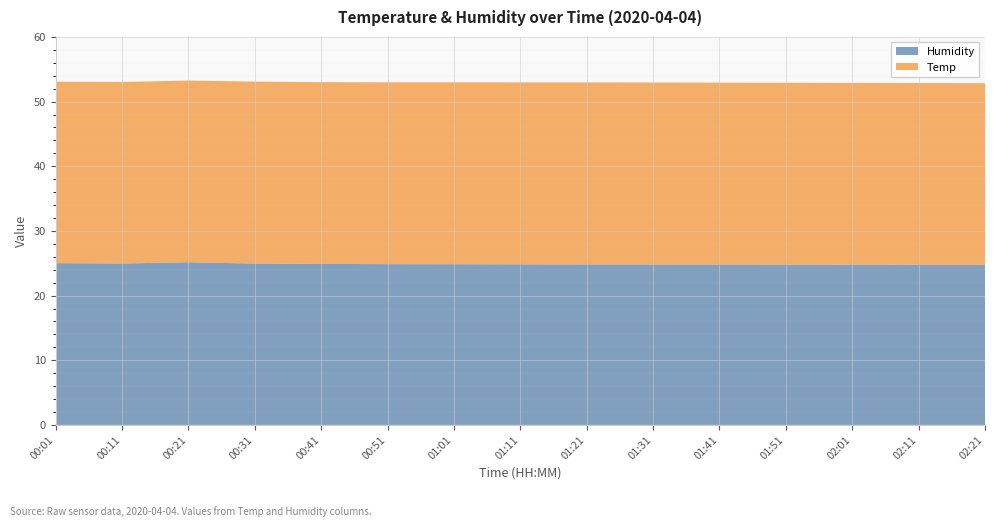

What is the label of the 4th point from the right?

01:51